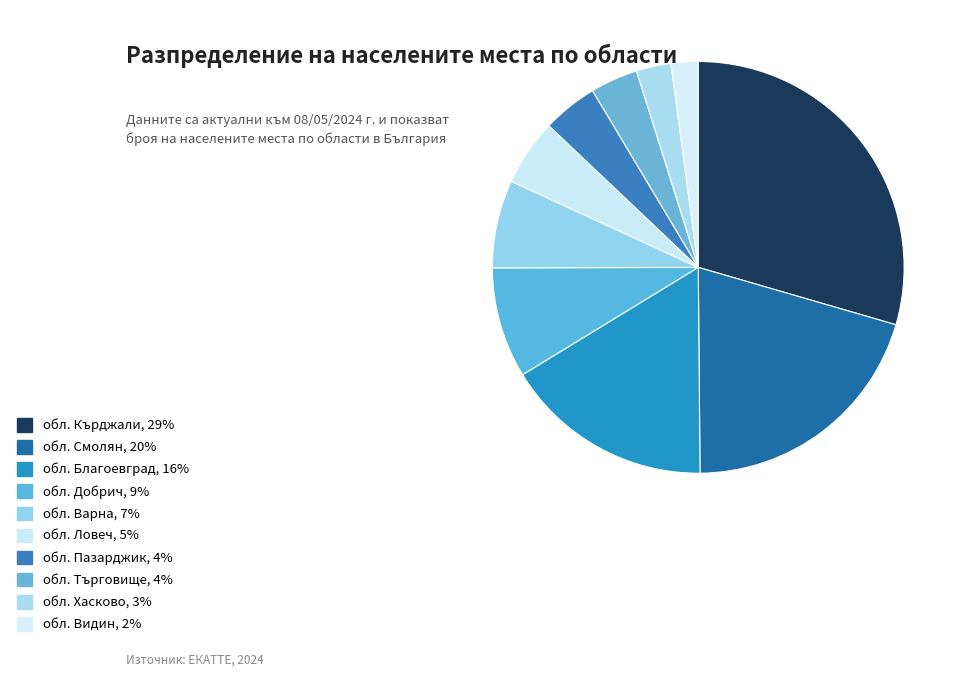

What percentage is the обл. Видин slice, to the nearest percent?

2%